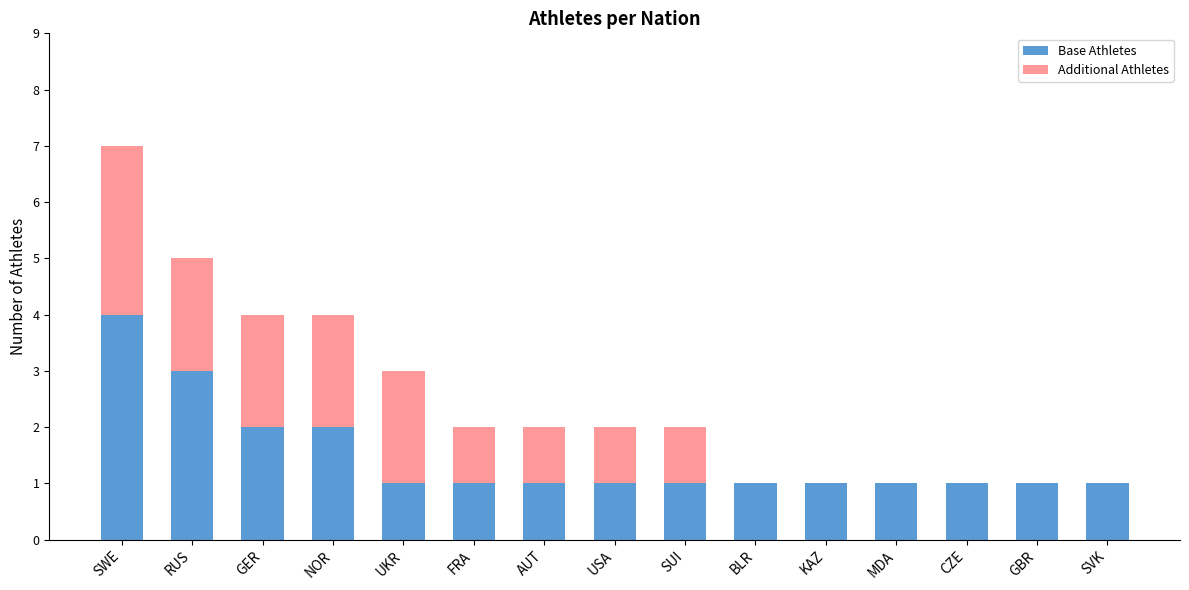

True or false: Base Athletes has a value of 2 at GER.

True